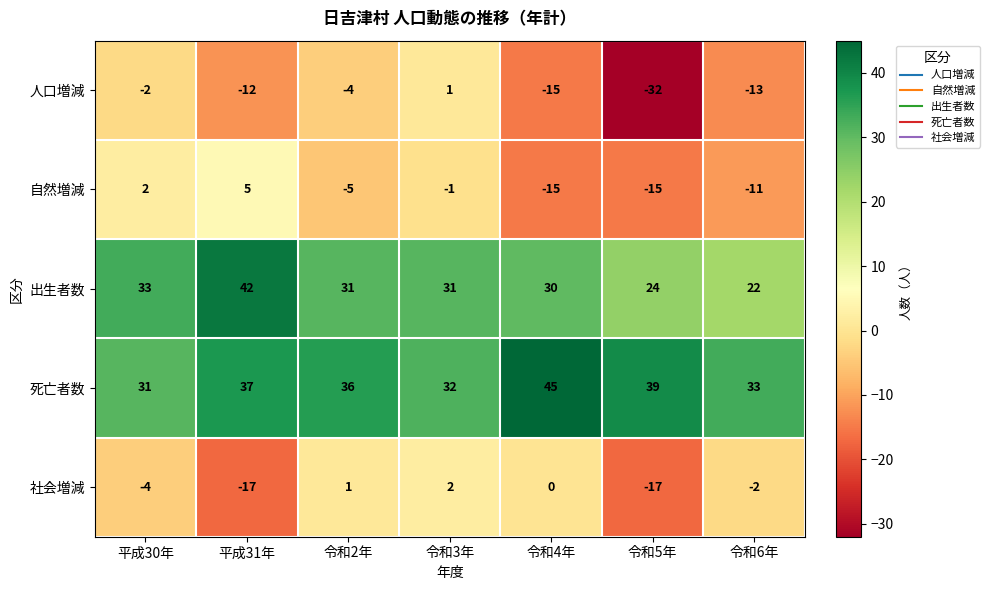

What is the total value across all series at 令和3年?

65